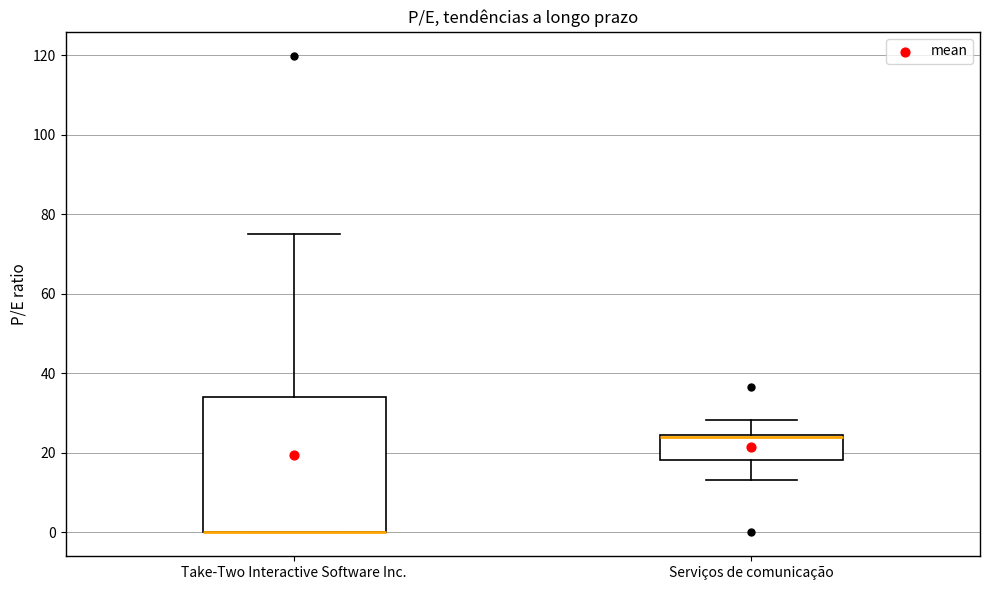

Where is the upper edge of the box for Take-Two Interactive Software Inc. on the y-axis? The values are not printed on the chart, so give them approximately, as read against the axis.

34